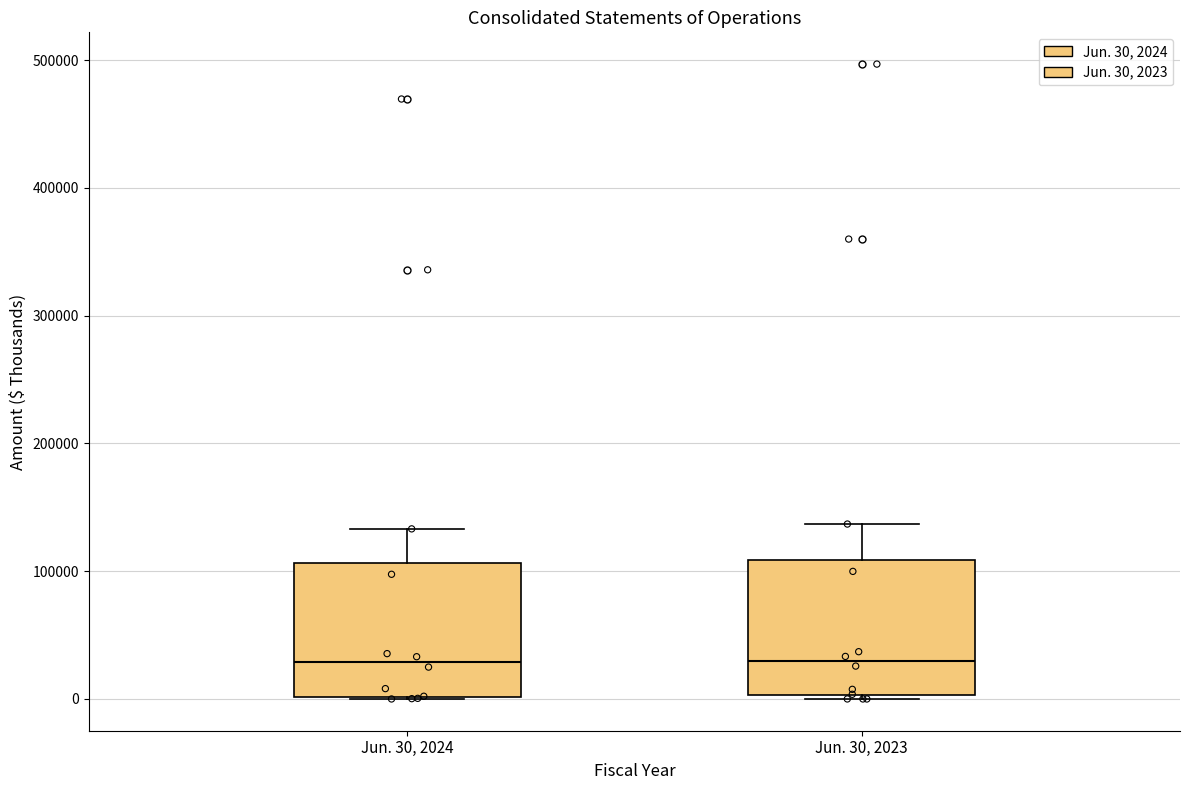

Reading left to right, transcribe this box plot: for each box, give where its median line is, the range the box spans, and where its two whiskers end, as read against the y-axis. The values are not printed on the chart, so give them approximately, as read against the axis.

Jun. 30, 2024: median 30000, box 0 to 110000, whiskers 0 to 130000
Jun. 30, 2023: median 30000, box 0 to 110000, whiskers 0 to 140000